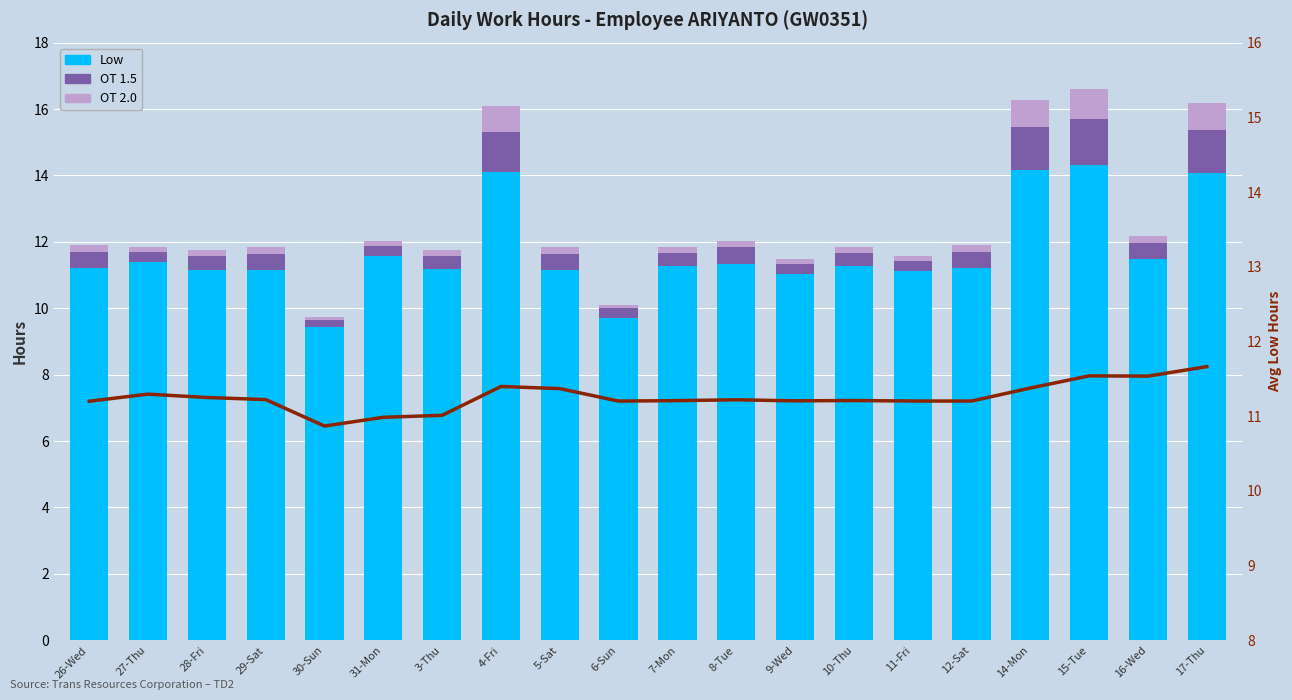

Is the value of Avg Low Hours at 6-Sun greater than the value of OT 1.5 at 7-Mon?

Yes